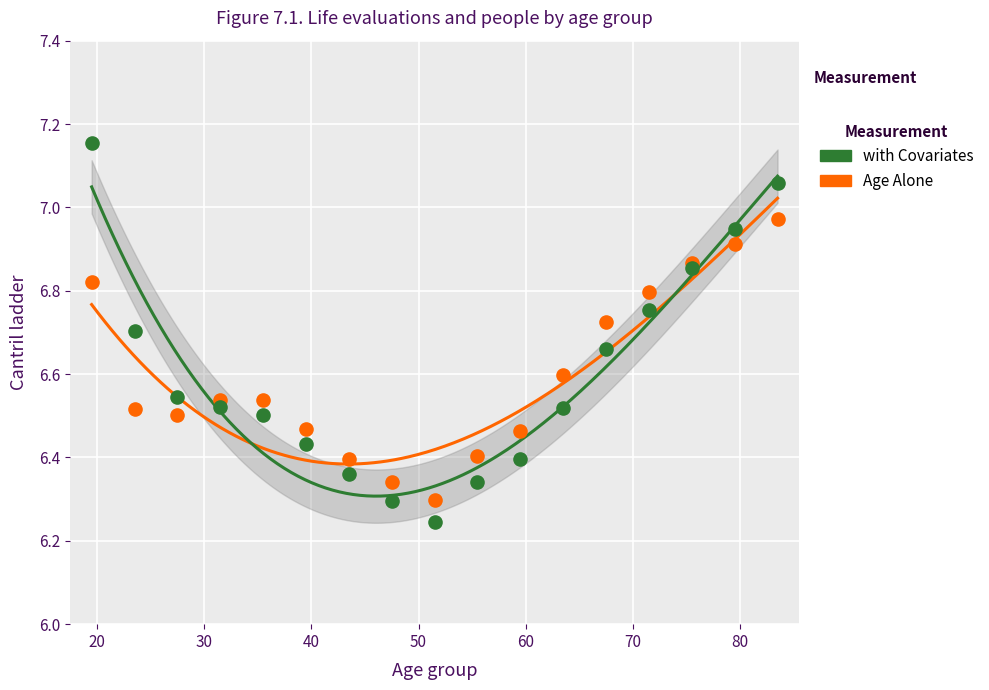

Which series has the widest spread of Y values?

with Covariates